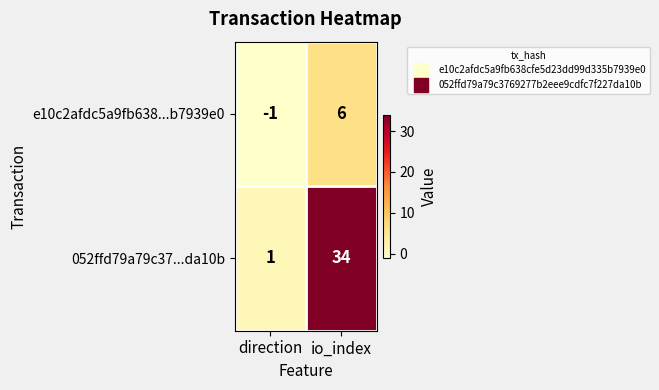

List the series in order of their peak value, lowest first.

e10c2afdc5a9fb638...b7939e0, 052ffd79a79c37...da10b